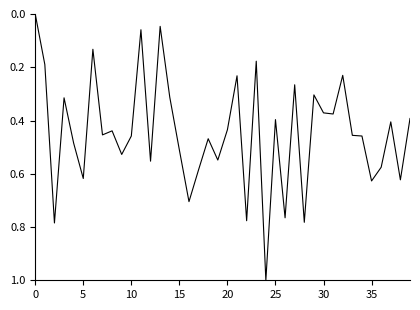

What is the difference between the maximum and minimum values?

1.0